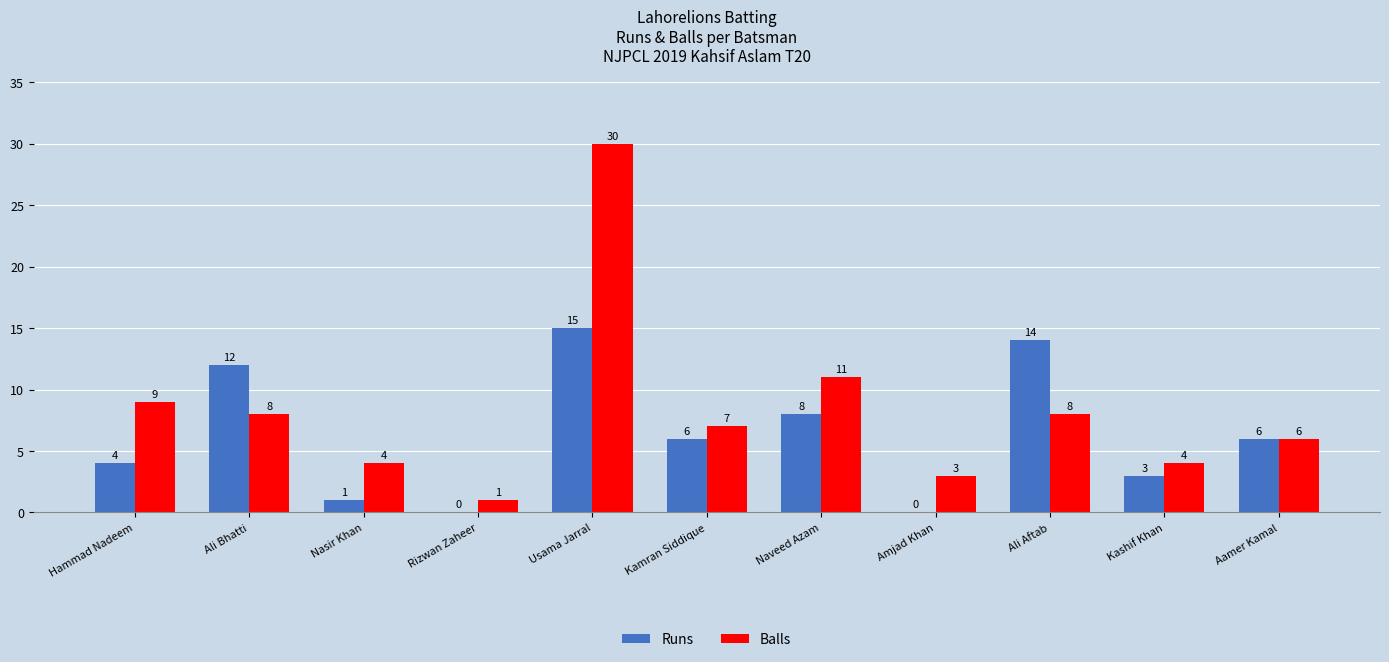

Which series changed the most between Hammad Nadeem and Amjad Khan?

Balls